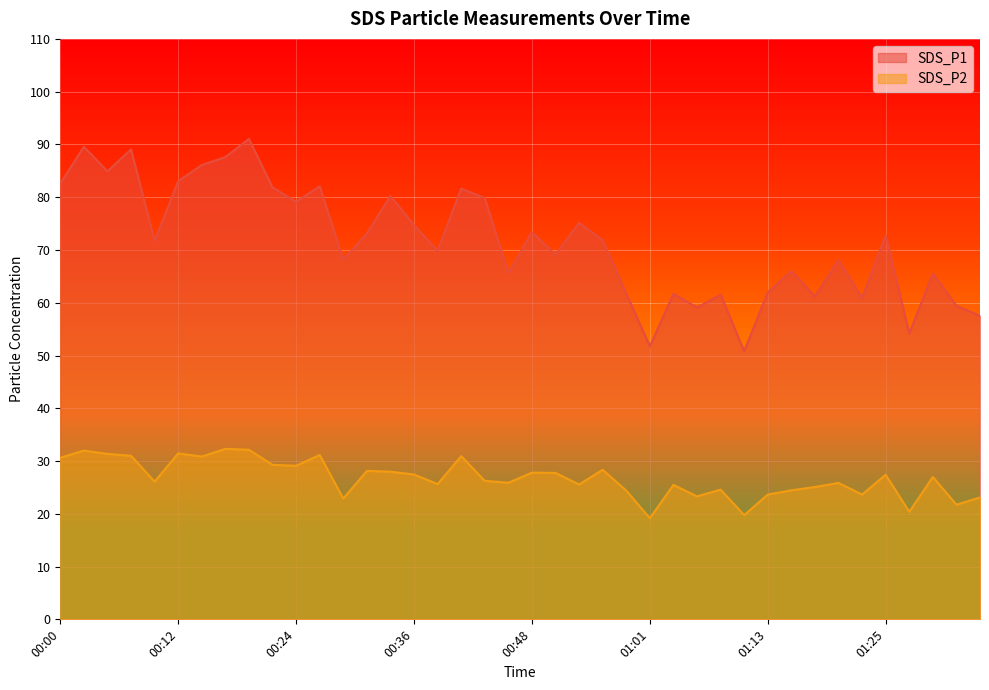

What is the value of the SDS_P2 point at the 12th from the left?

31.1